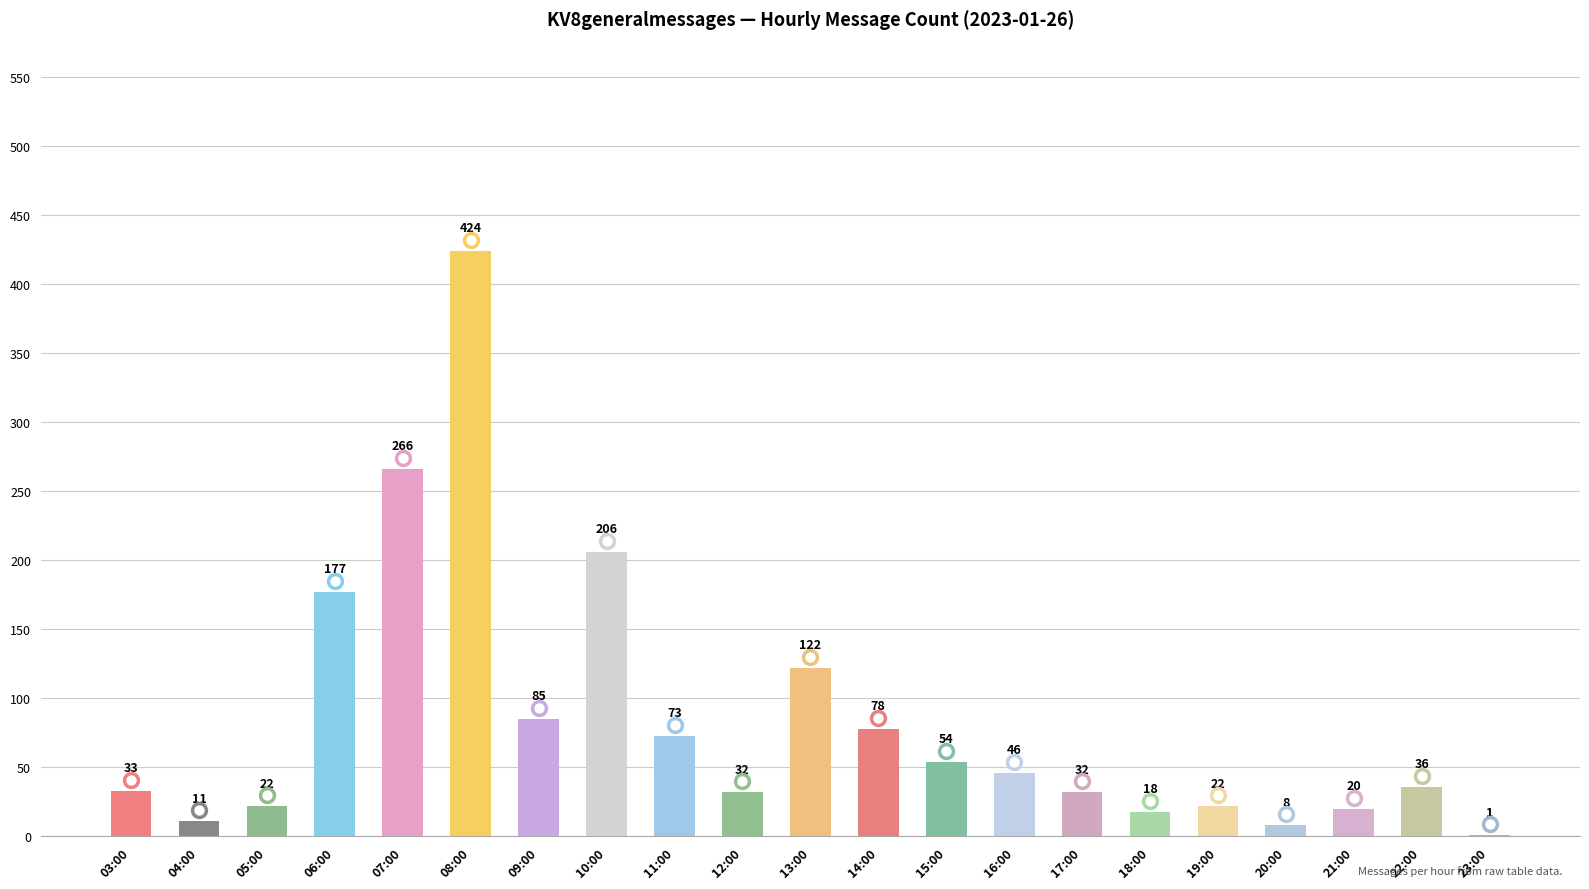

Reading left to right, list all the values displayed in this chart.

03:00=33	04:00=11	05:00=22	06:00=177	07:00=266	08:00=424	09:00=85	10:00=206	11:00=73	12:00=32	13:00=122	14:00=78	15:00=54	16:00=46	17:00=32	18:00=18	19:00=22	20:00=8	21:00=20	22:00=36	23:00=1